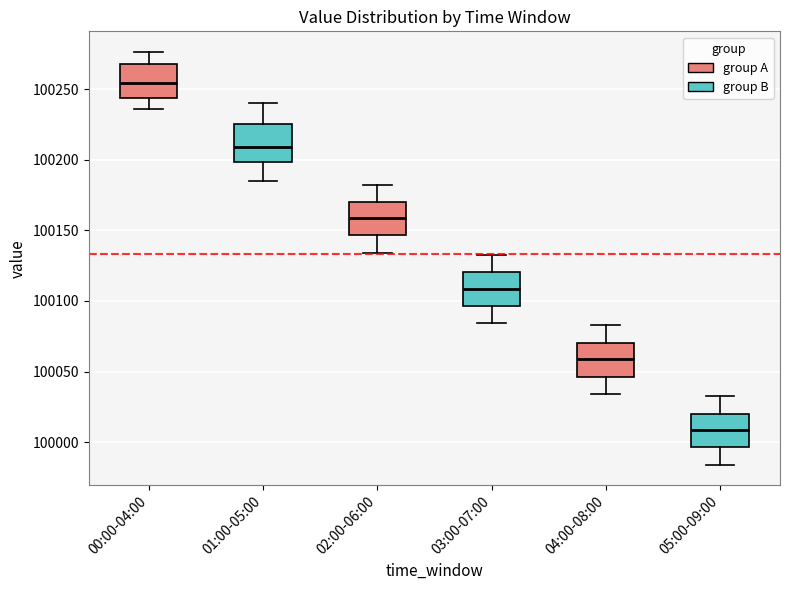

Which box has the lowest median line?

05:00-09:00